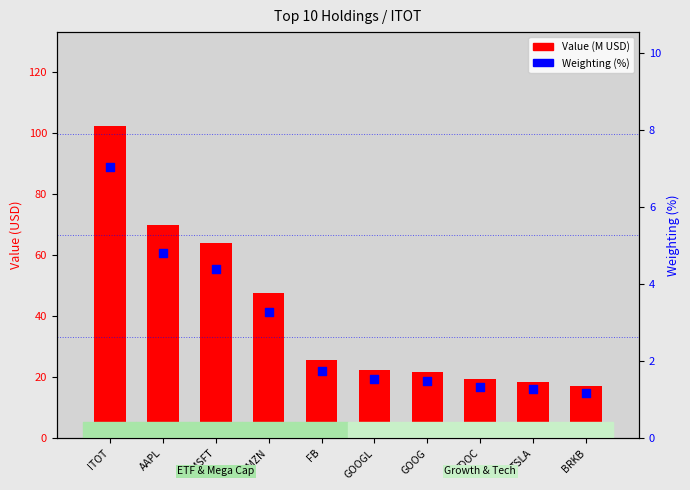

At which category is the sum across all series the highest?

ITOT